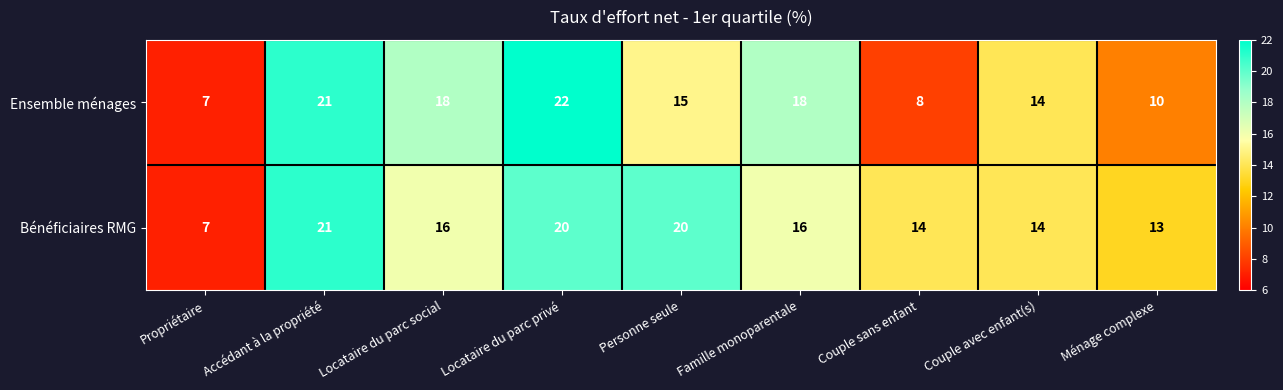

Rank the series by their average value, from lowest to highest.

Ensemble ménages, Bénéficiaires RMG